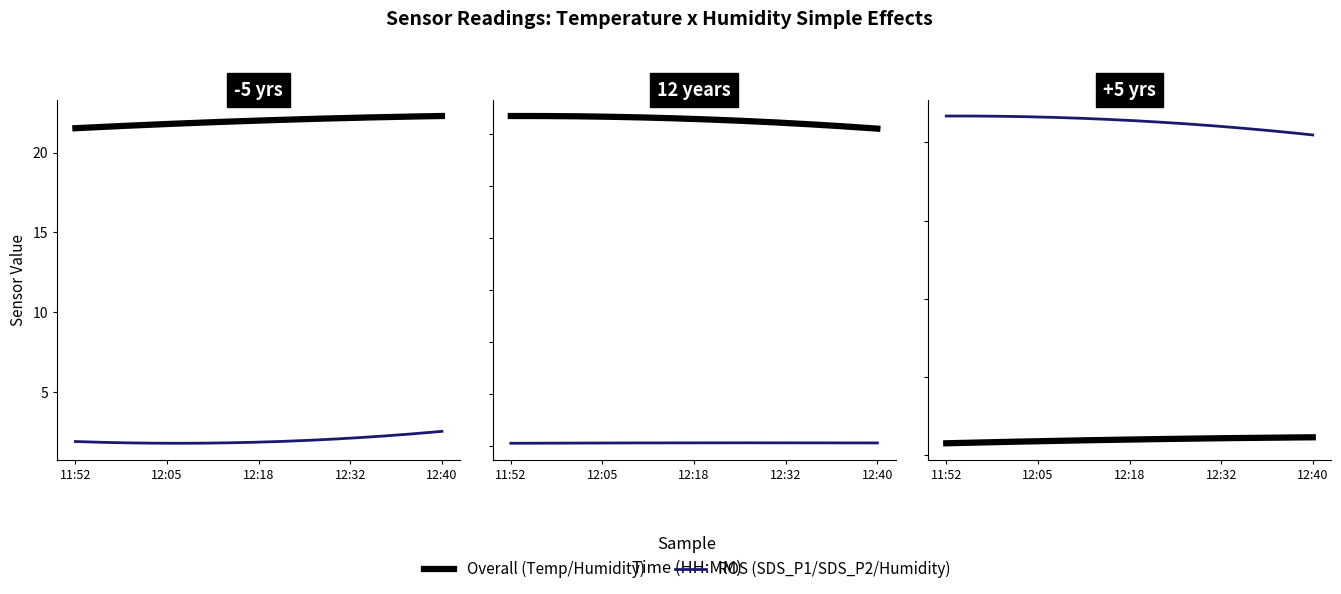

True or false: Humidity and Temp cross at least once.

False